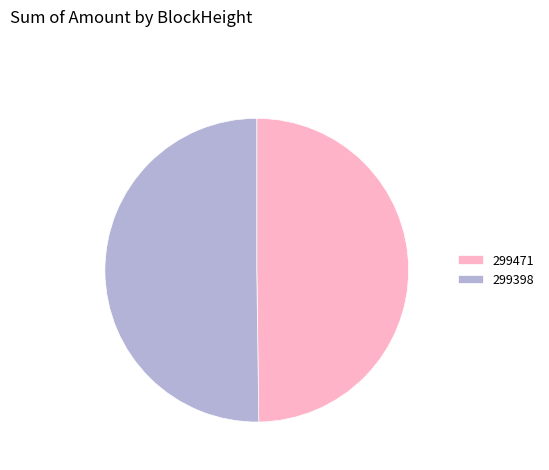

How many segments does this pie chart have?

2